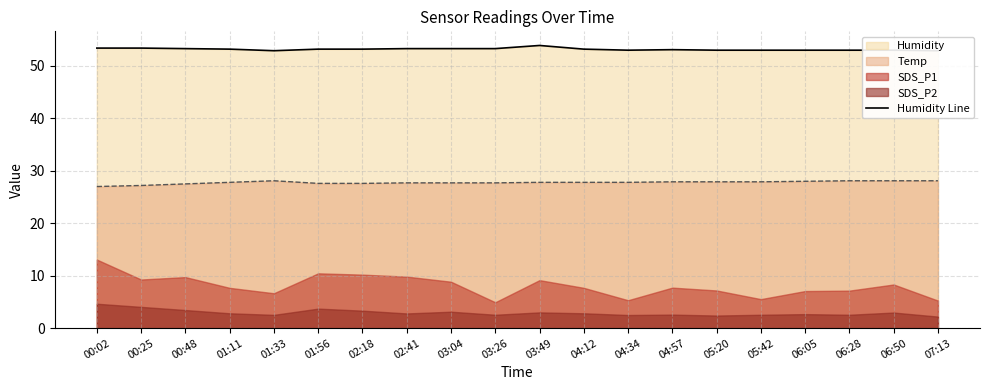

What is the label of the 11th point from the left?

03:49